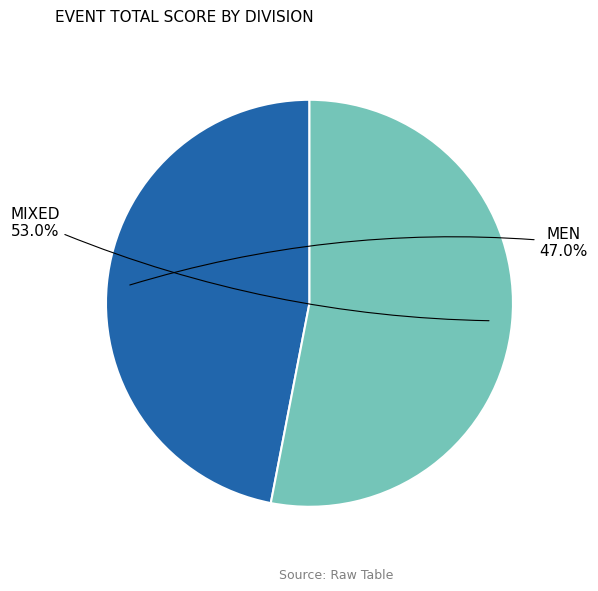

Does any single category account for the majority?

Yes